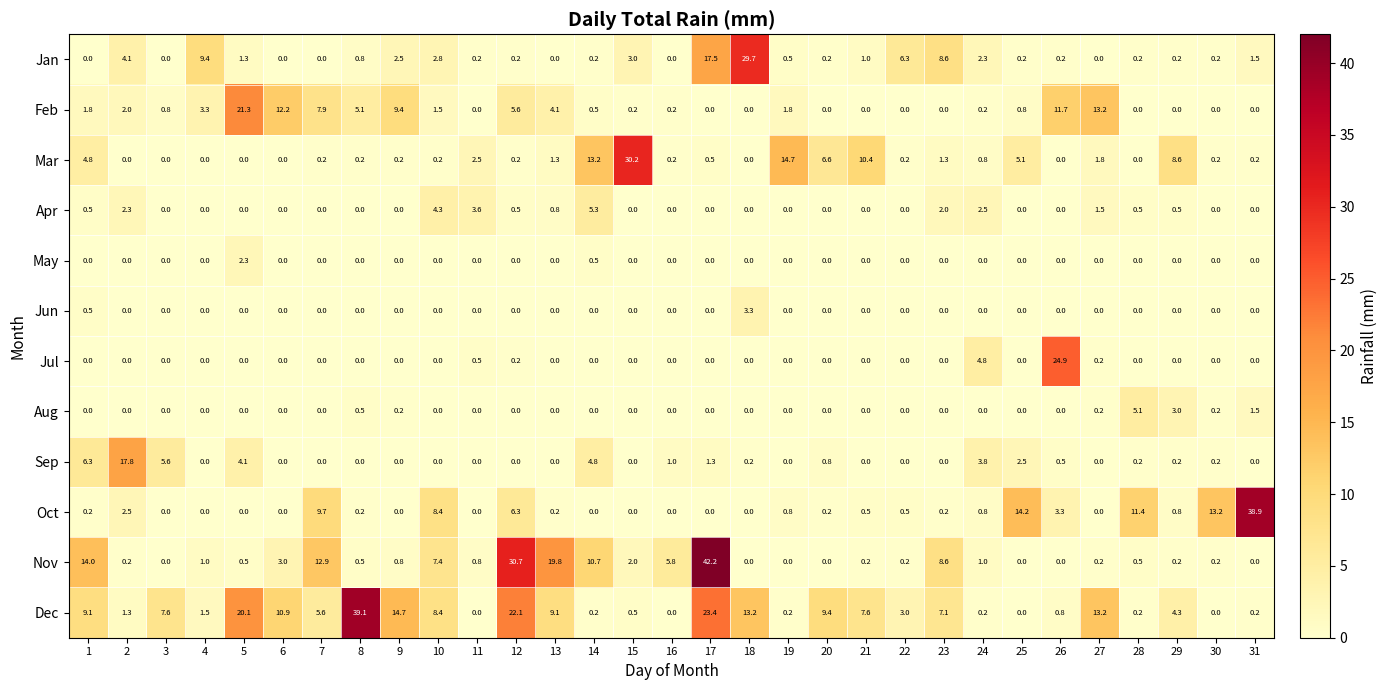

Rank the series by their maximum value, from highest to lowest.

Nov, Dec, Oct, Mar, Jan, Jul, Feb, Sep, Apr, Aug, Jun, May